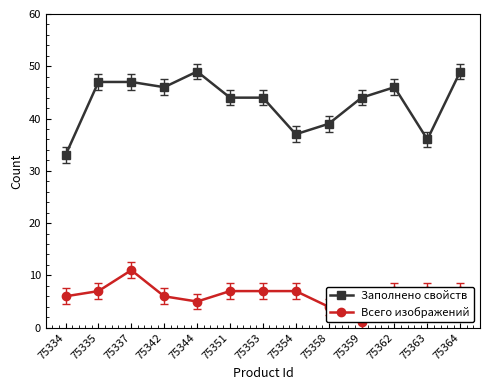

What is the smallest value displayed?

1